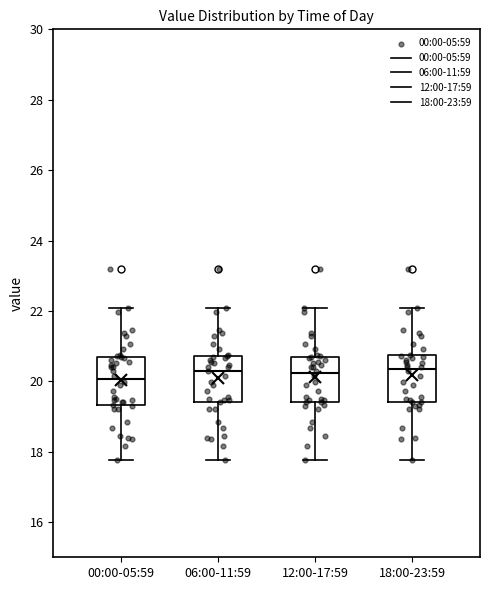

Reading left to right, transcribe this box plot: for each box, give where its median line is, the range the box spans, and where its two whiskers end, as read against the y-axis. The values are not printed on the chart, so give them approximately, as read against the axis.

00:00-05:59: median 20.0, box 19.4 to 20.8, whiskers 17.8 to 22.0
06:00-11:59: median 20.4, box 19.4 to 20.8, whiskers 17.8 to 22.0
12:00-17:59: median 20.2, box 19.4 to 20.8, whiskers 17.8 to 22.0
18:00-23:59: median 20.4, box 19.4 to 20.8, whiskers 17.8 to 22.0